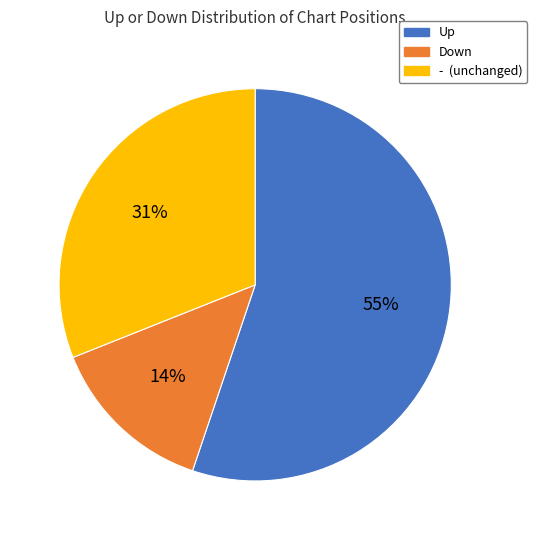

To the nearest percent, what is the average slice percentage?

33%